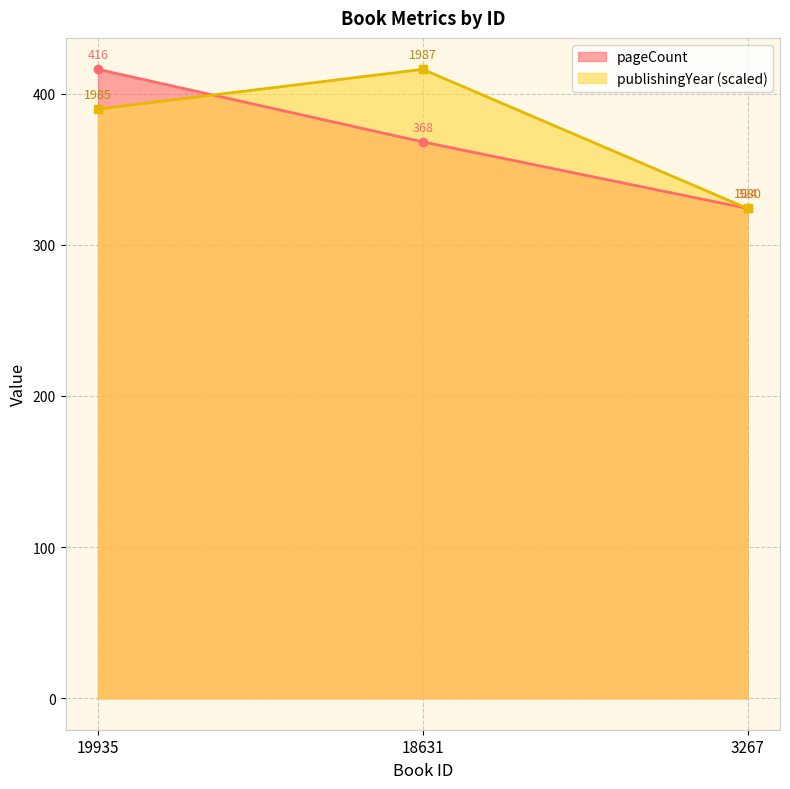

At how many categories does at least one series exceed 385?

2